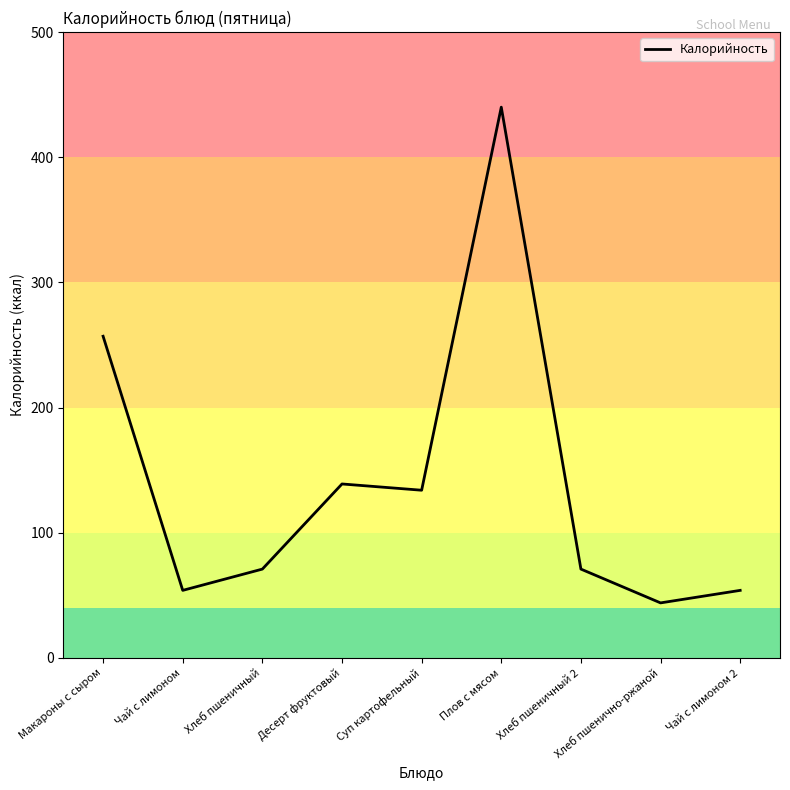

Approximately how many times larger is the value at Чай с лимоном compared to Чай с лимоном 2?

1.0